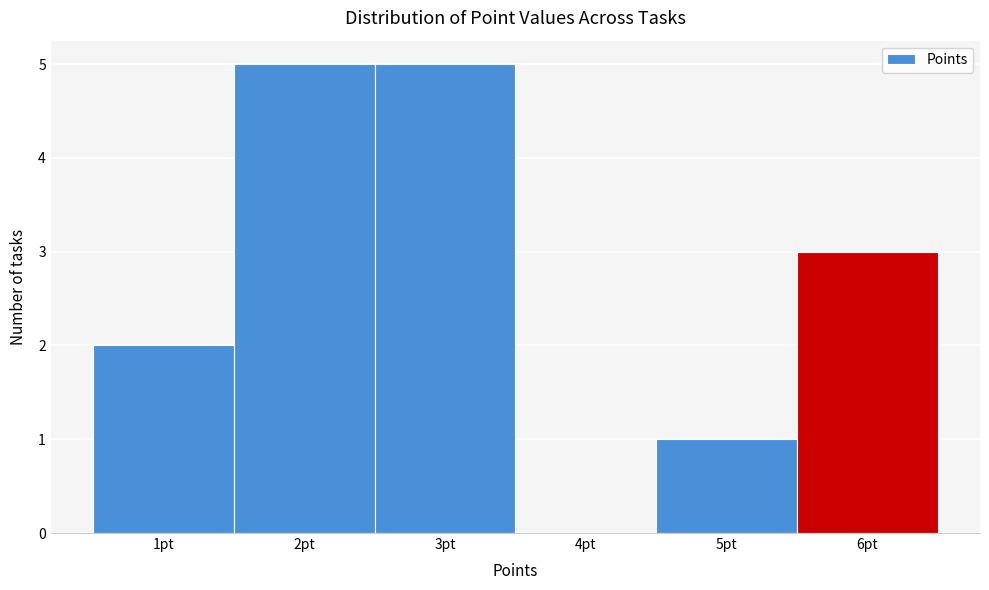

Reading left to right, list every bar in this chart as the range it spans on the x-axis followed by its height. The values are not printed on the chart, so give them approximately, as read against the axis.

0.5 to 1.5: 2
1.5 to 2.5: 5
2.5 to 3.5: 5
3.5 to 4.5: 0
4.5 to 5.5: 1
5.5 to 6.5: 3